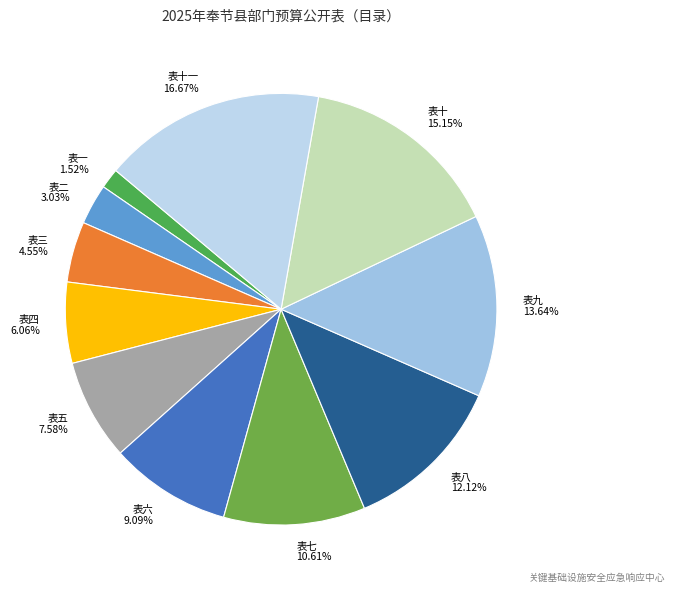

How many segments does this pie chart have?

11